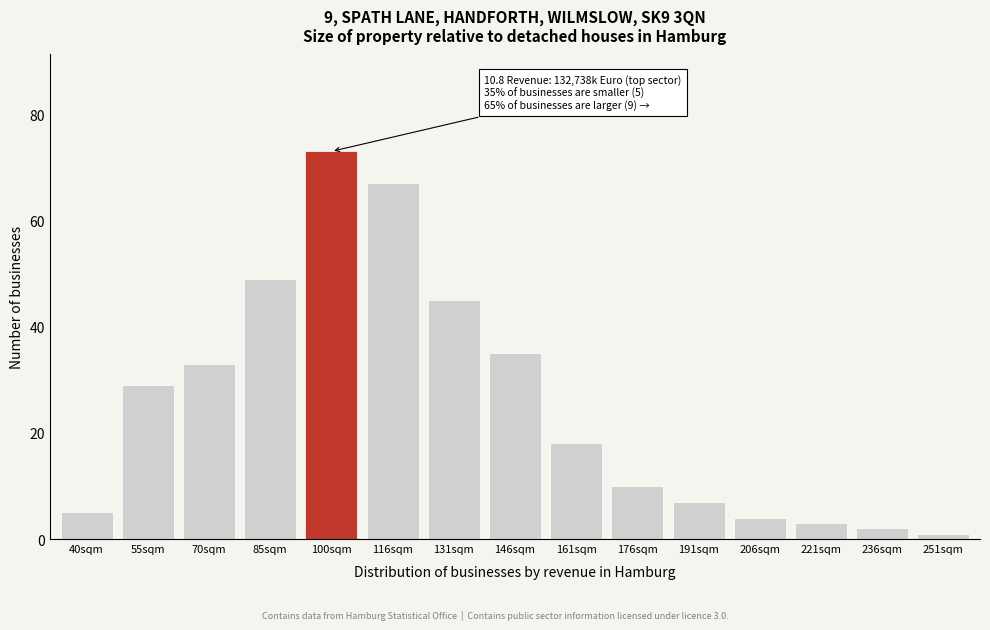

Reading right to left, list all the values displayed in this chart.

251sqm=1	236sqm=2	221sqm=3	206sqm=4	191sqm=7	176sqm=10	161sqm=18	146sqm=35	131sqm=45	116sqm=67	100sqm=73	85sqm=49	70sqm=33	55sqm=29	40sqm=5